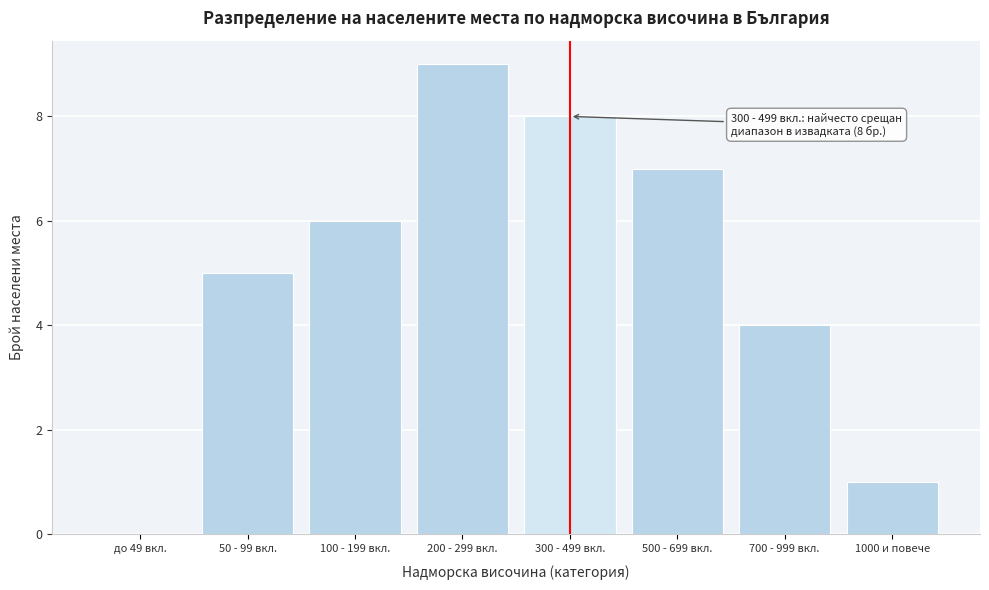

Reading left to right, list all the values displayed in this chart.

до 49 вкл.=0	50 - 99 вкл.=5	100 - 199 вкл.=6	200 - 299 вкл.=9	300 - 499 вкл.=8	500 - 699 вкл.=7	700 - 999 вкл.=4	1000 и повече=1